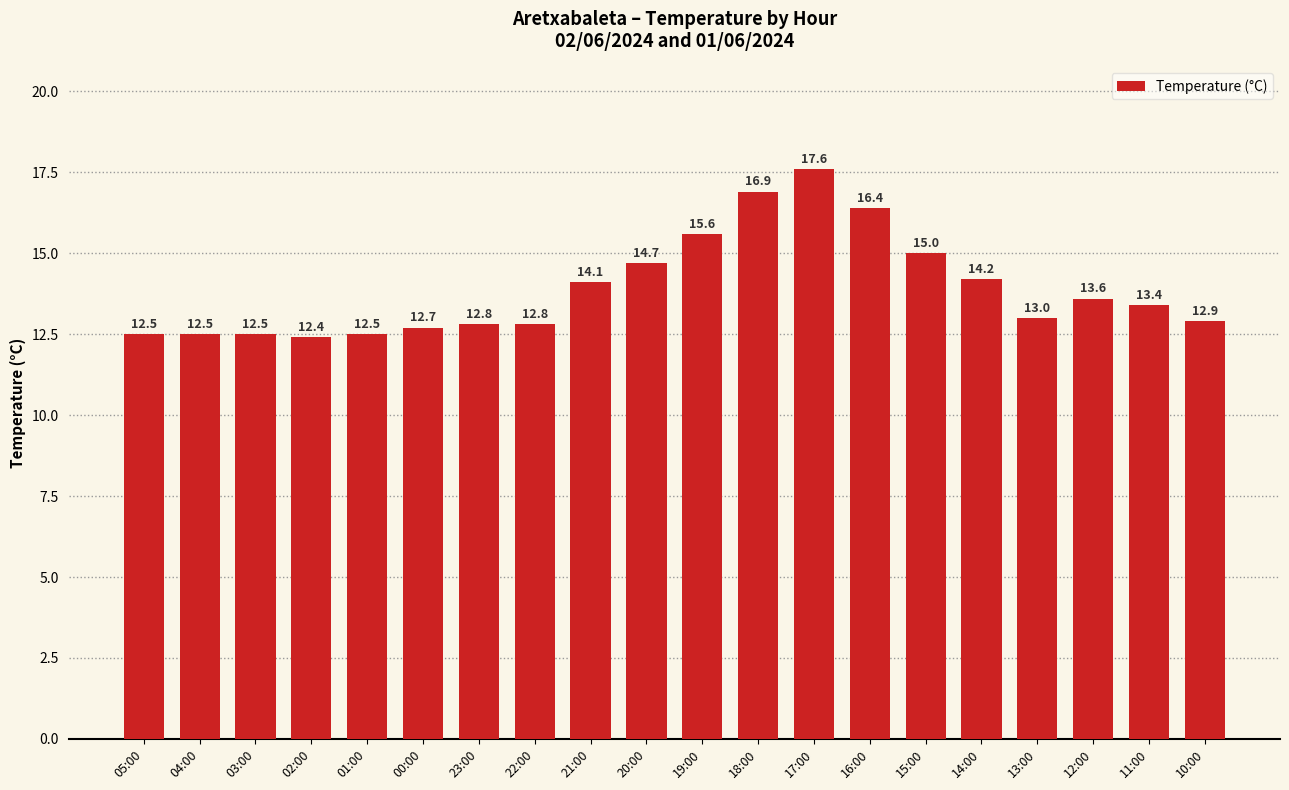

What position from the right is 04:00?

19